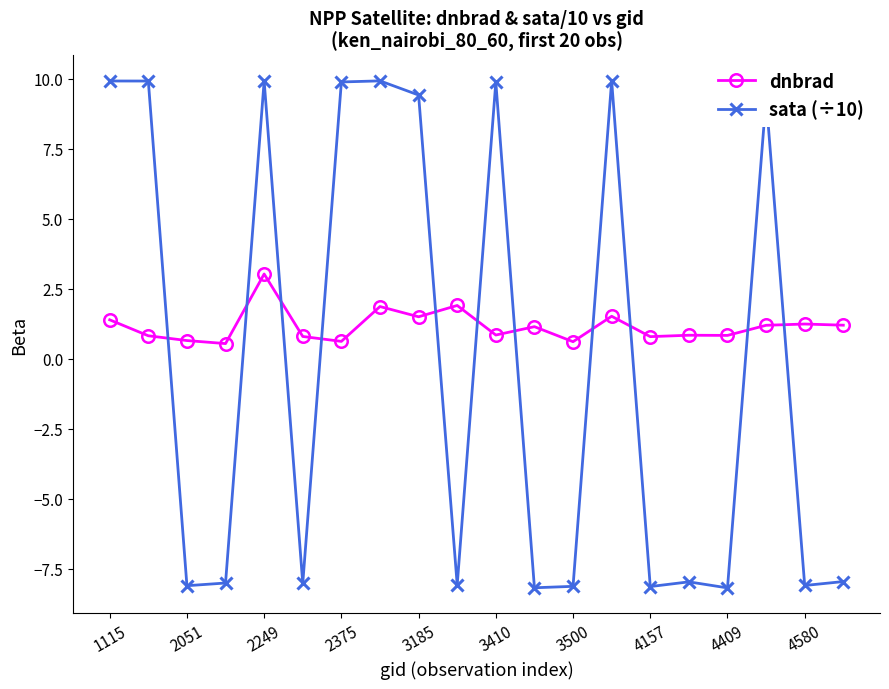

How many series are shown in this chart?

2